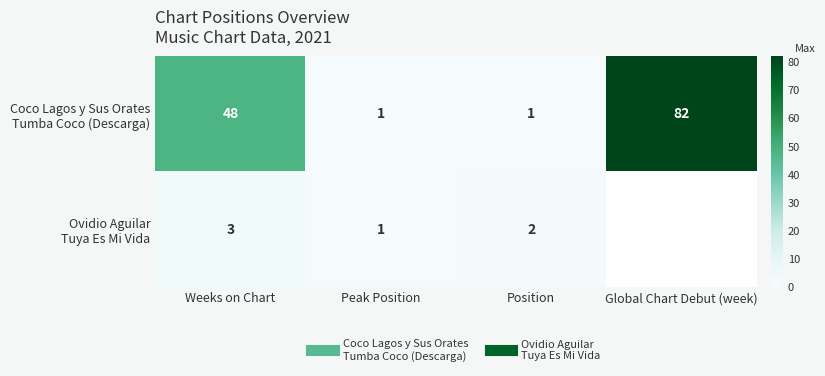

What is the highest value of the Ovidio Aguilar Tuya Es Mi Vida series?

3.0